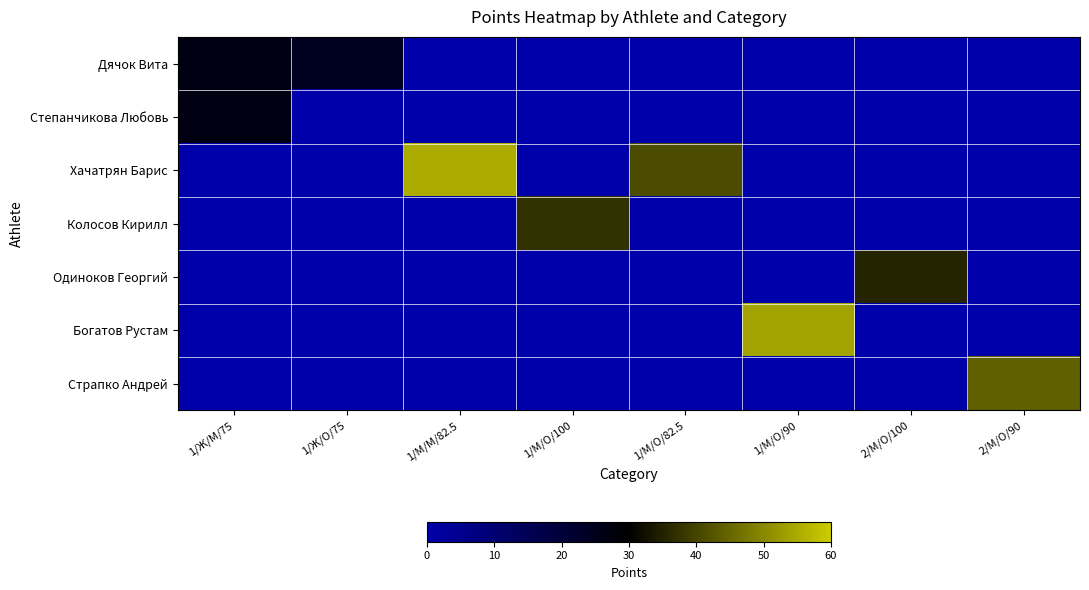

How many data points does each series have?

8